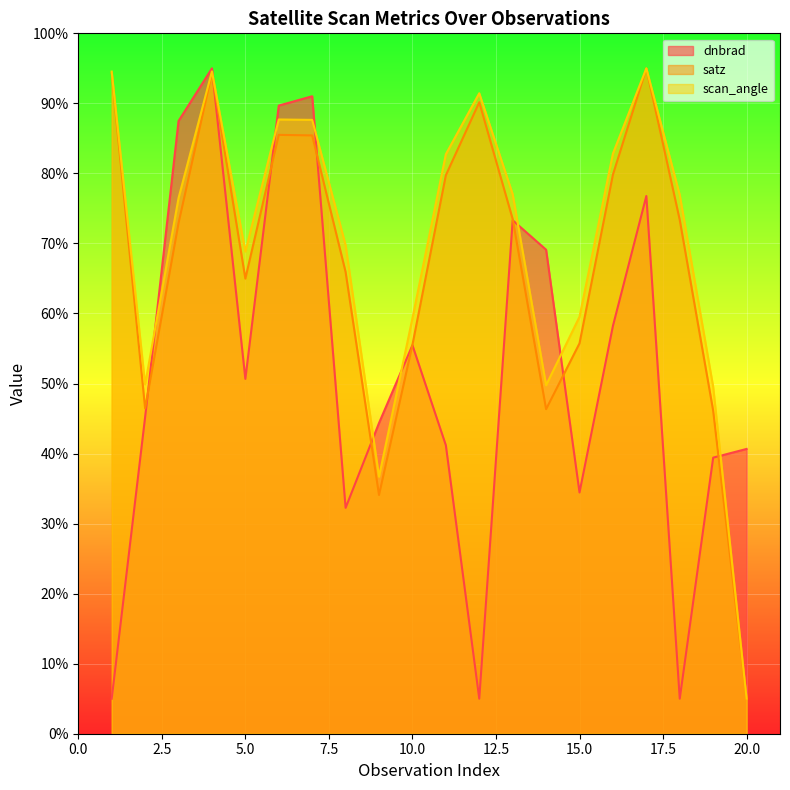

What is the difference between the highest and lowest values at 10.0?

3.8